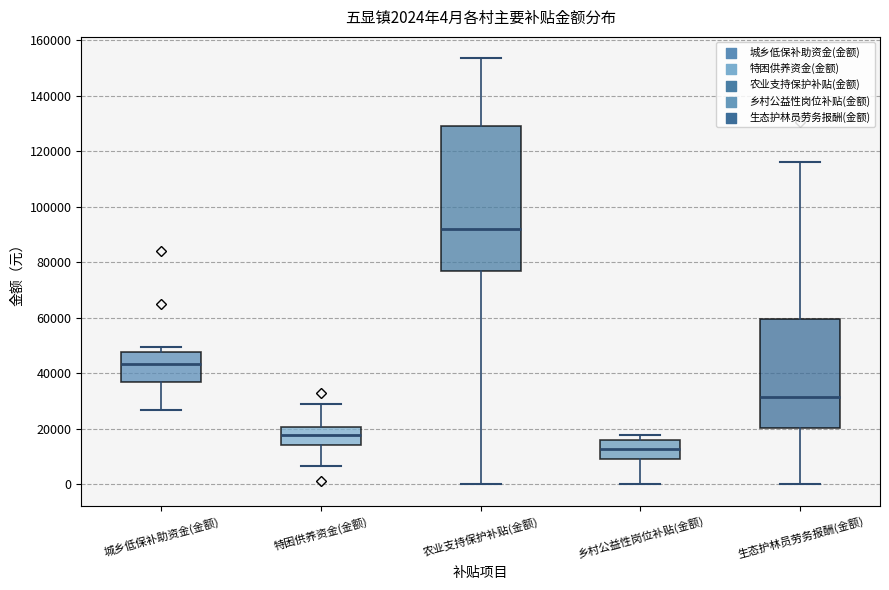

Which box's median line is the highest?

农业支持保护补贴(金额)